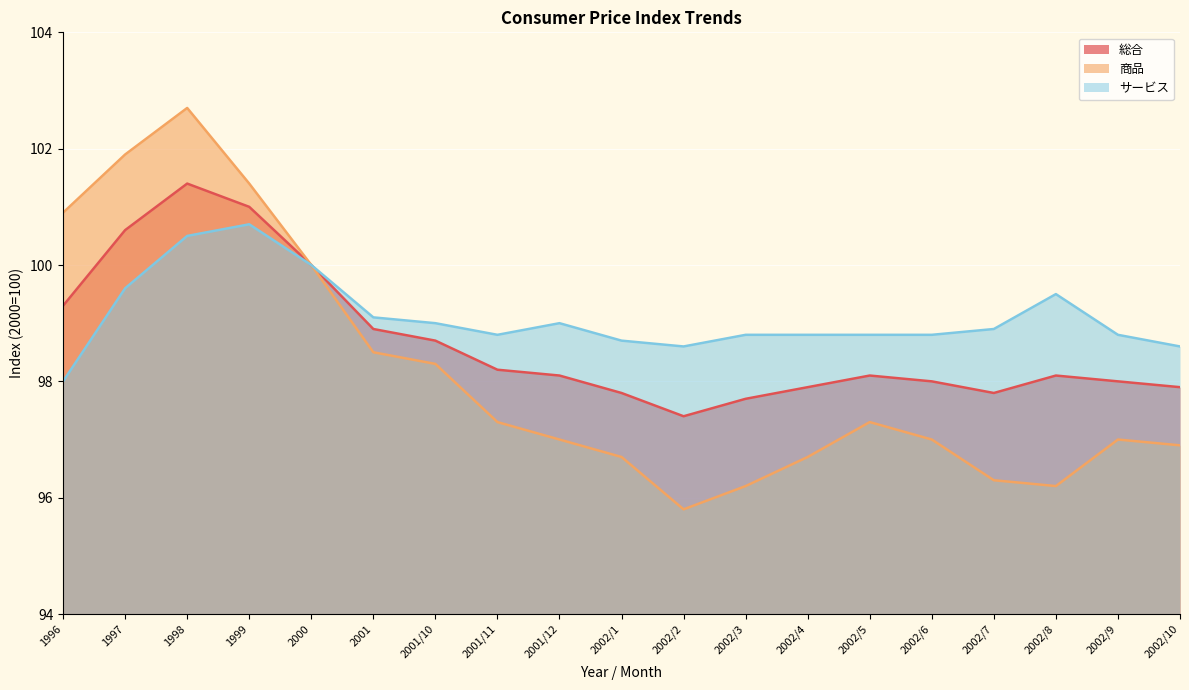

True or false: 商品 and サービス intersect in this chart.

False